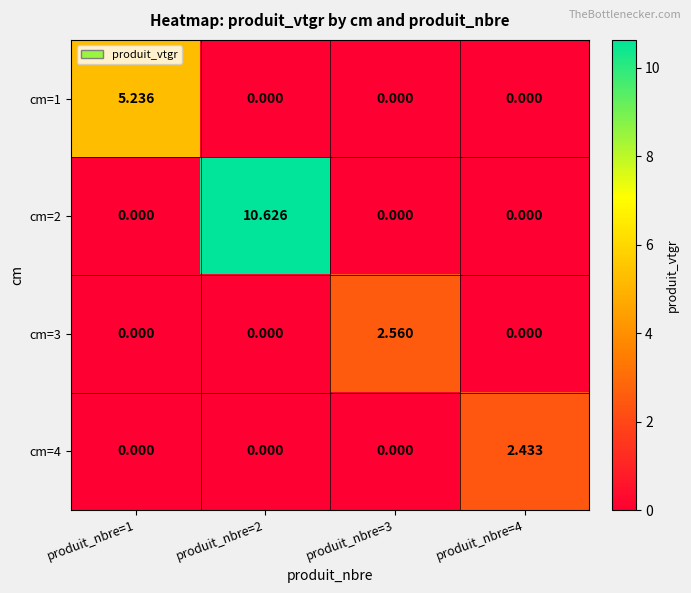

How many positive values does the cm=4 series have?

1